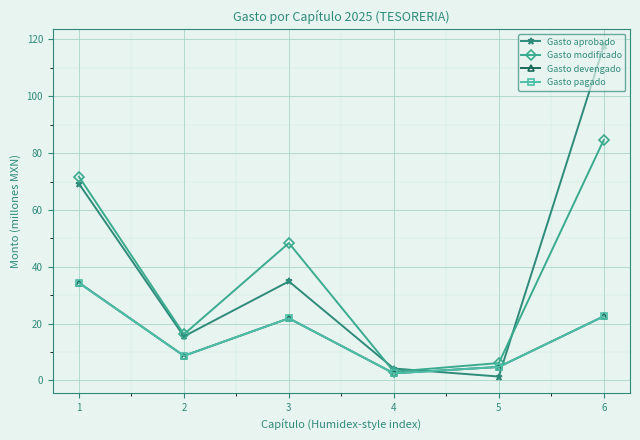

What is the value of the Gasto aprobado point at the 6th from the left?

117.7